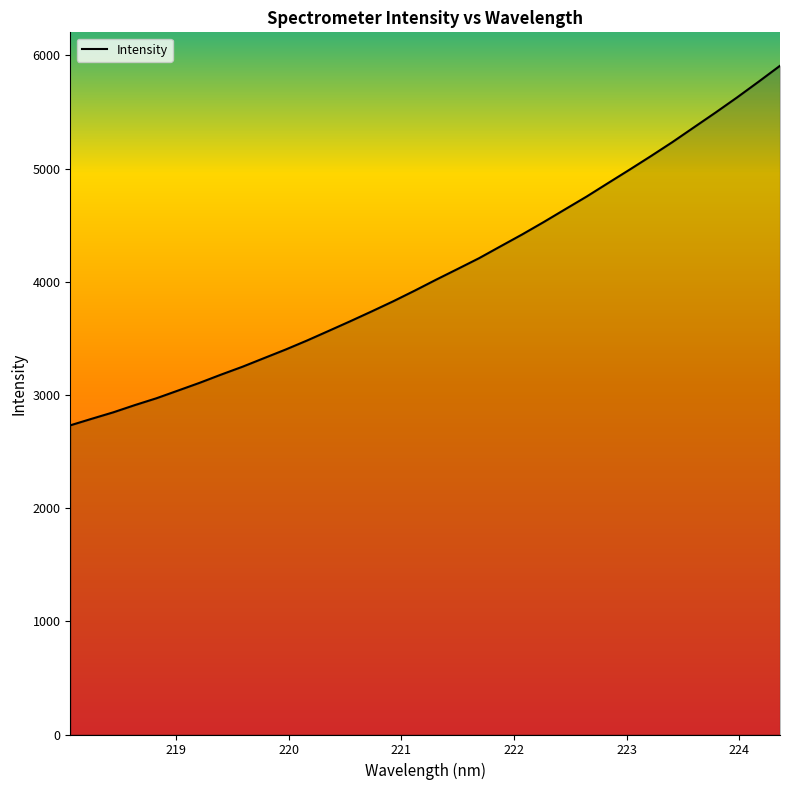

What is the maximum value shown in the chart?

5908.0